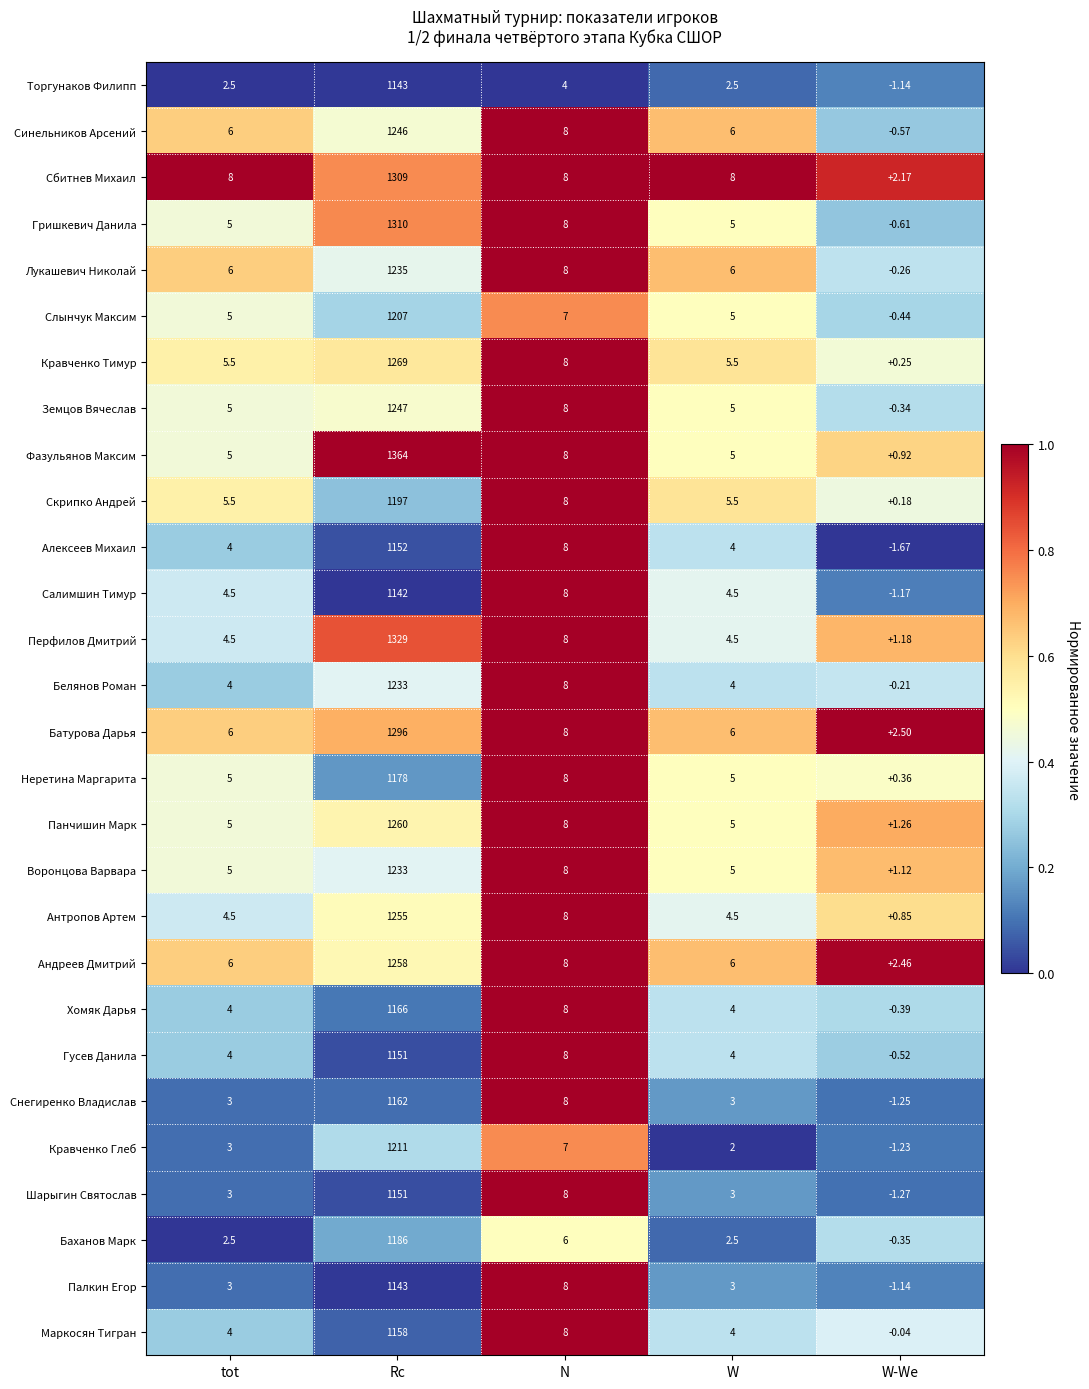

Which series has the largest total across all categories?

Фазульянов Максим